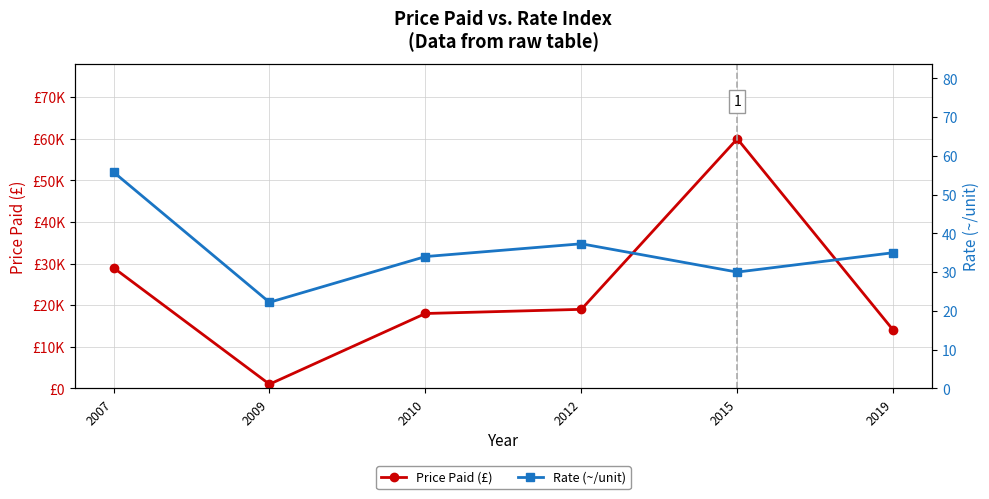

How many distinct data groups are displayed?

2